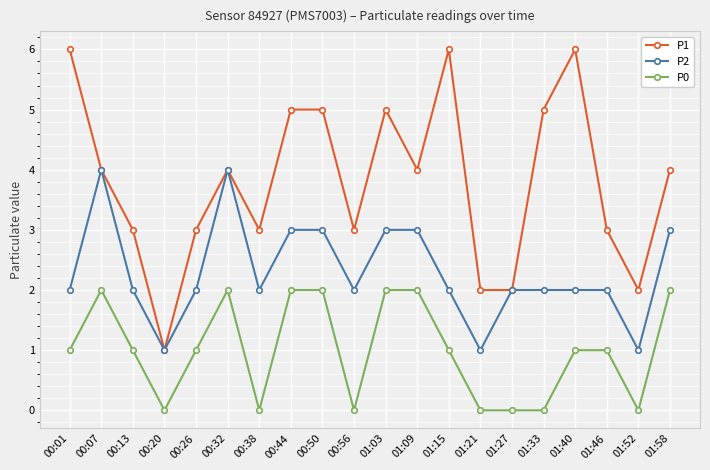

How many lines are shown in the chart?

3